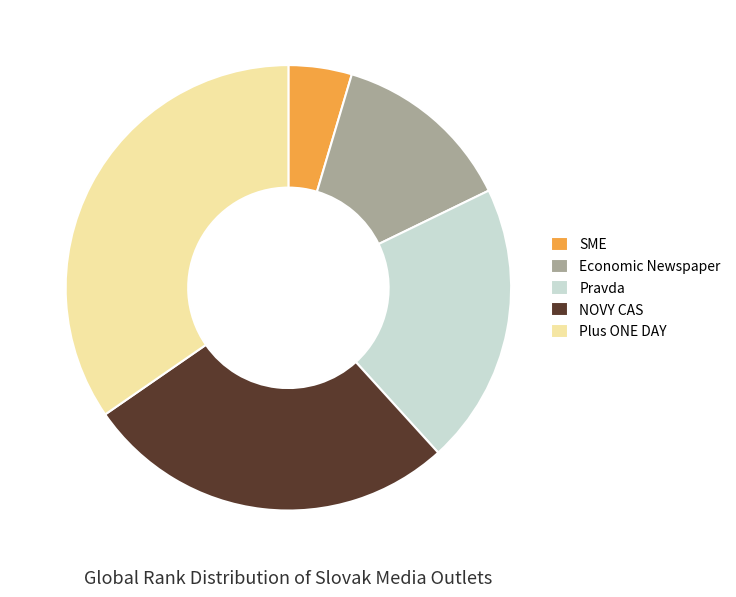

Rank the categories by value from highest to lowest.

Plus ONE DAY, NOVY CAS, Pravda, Economic Newspaper, SME